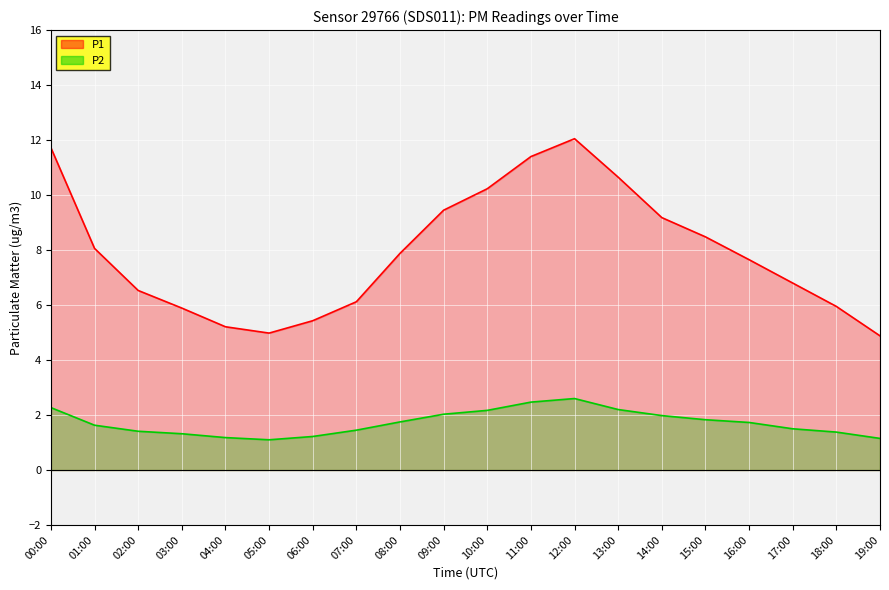

The value of P1 line at 07:00 is 6.1. True or false?

True